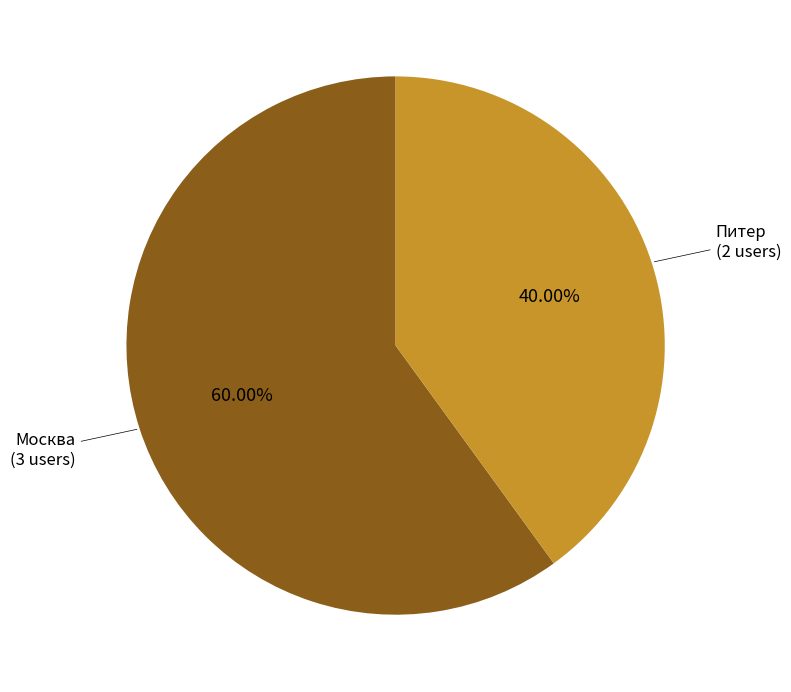

What percentage is the Москва slice, to the nearest percent?

60%